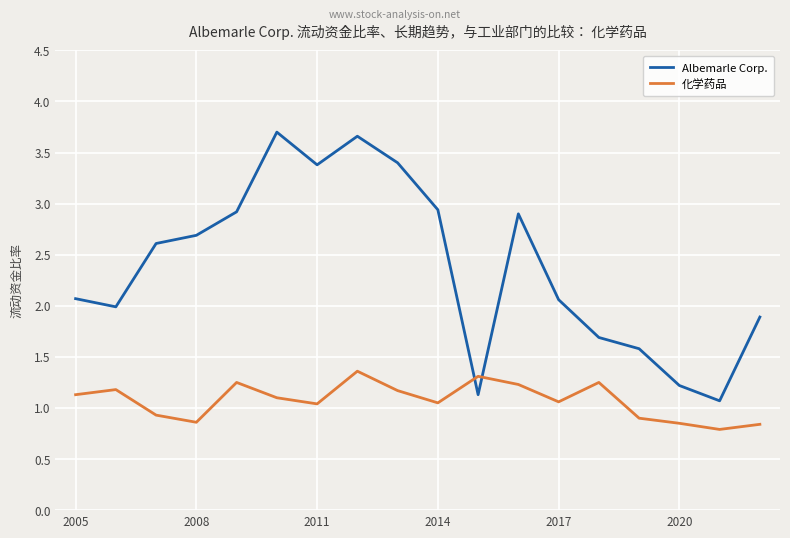

Which series has the largest total across all categories?

Albemarle Corp.